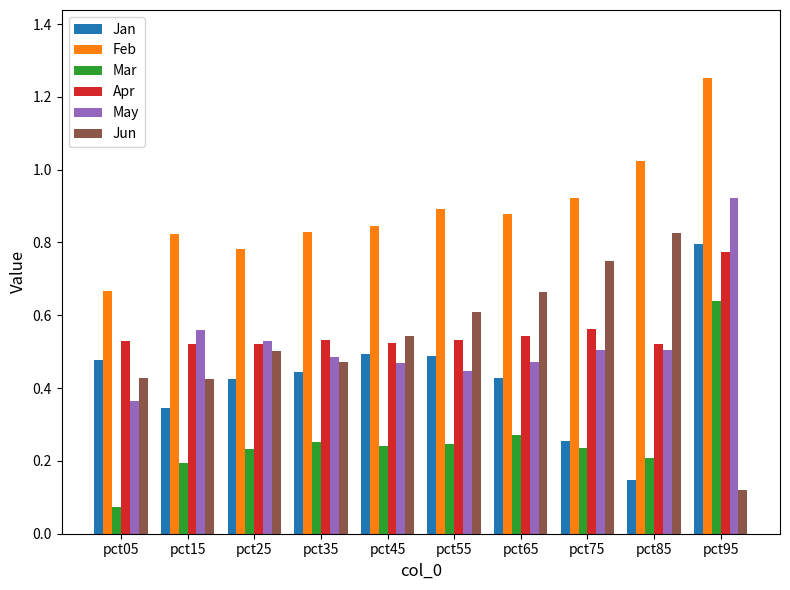

Where is May nearest to the value 0?

pct05